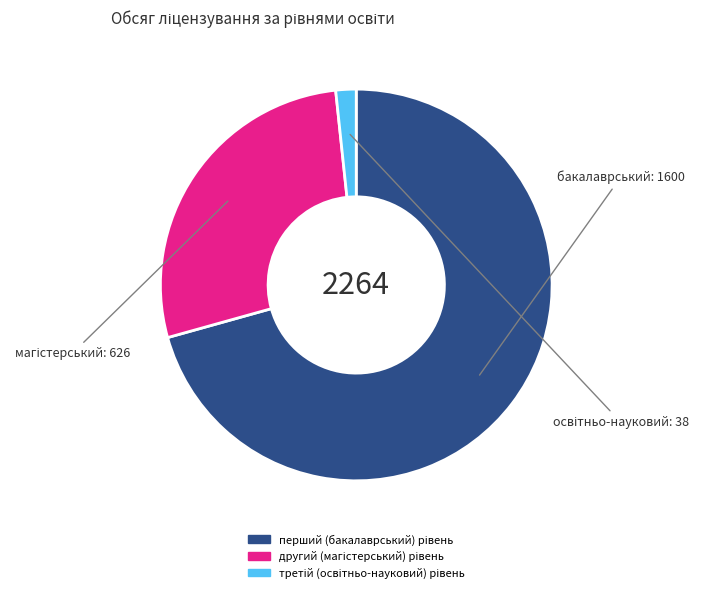

Does any single category account for the majority?

Yes